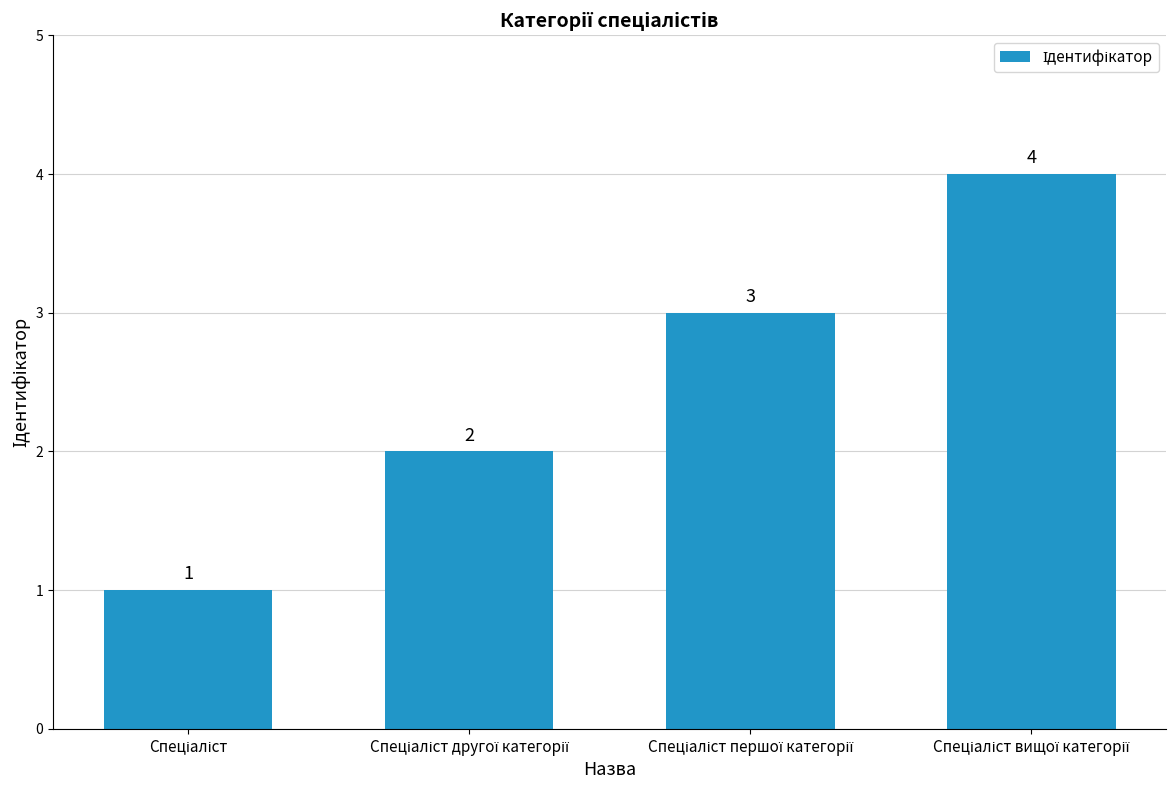

What is the sum of all values?

10